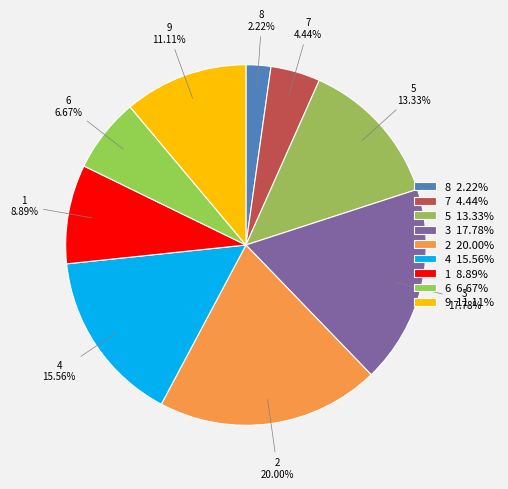

Which slice is the largest?

col_1=2